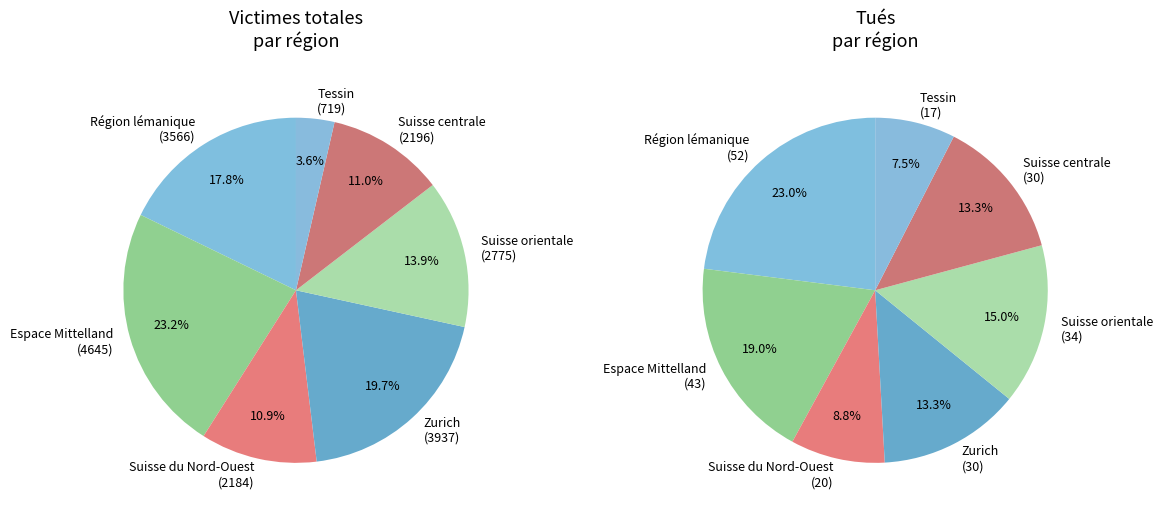

To the nearest percent, what is the average slice percentage?

14%